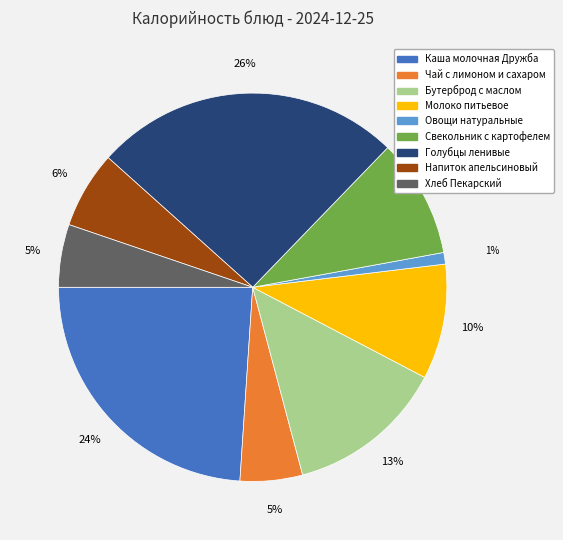

Combined, do Свекольник с картофелем and Хлеб Пекарский account for over 50%?

No